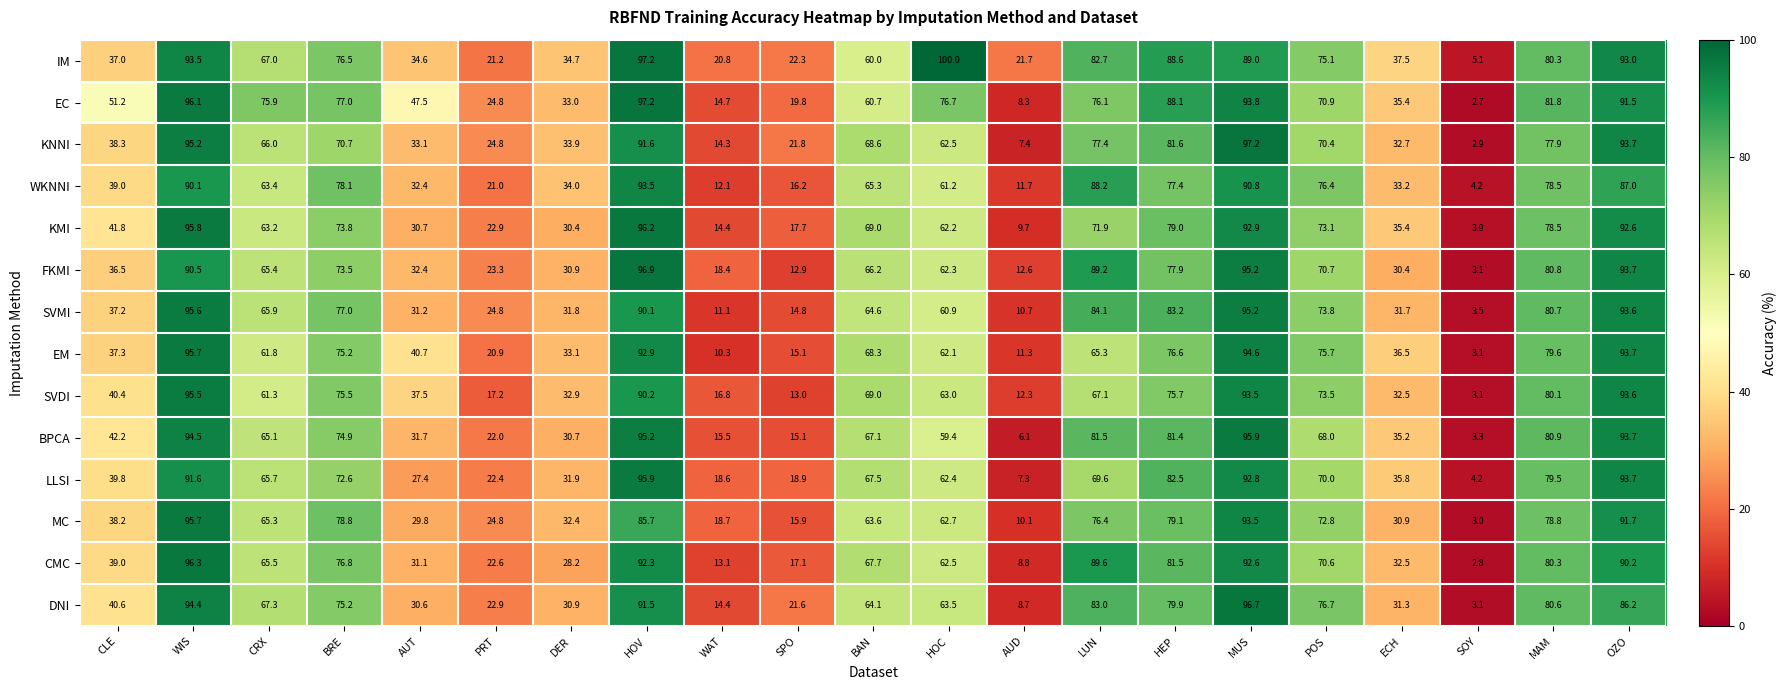

At which category is the sum across all series the highest?

WIS